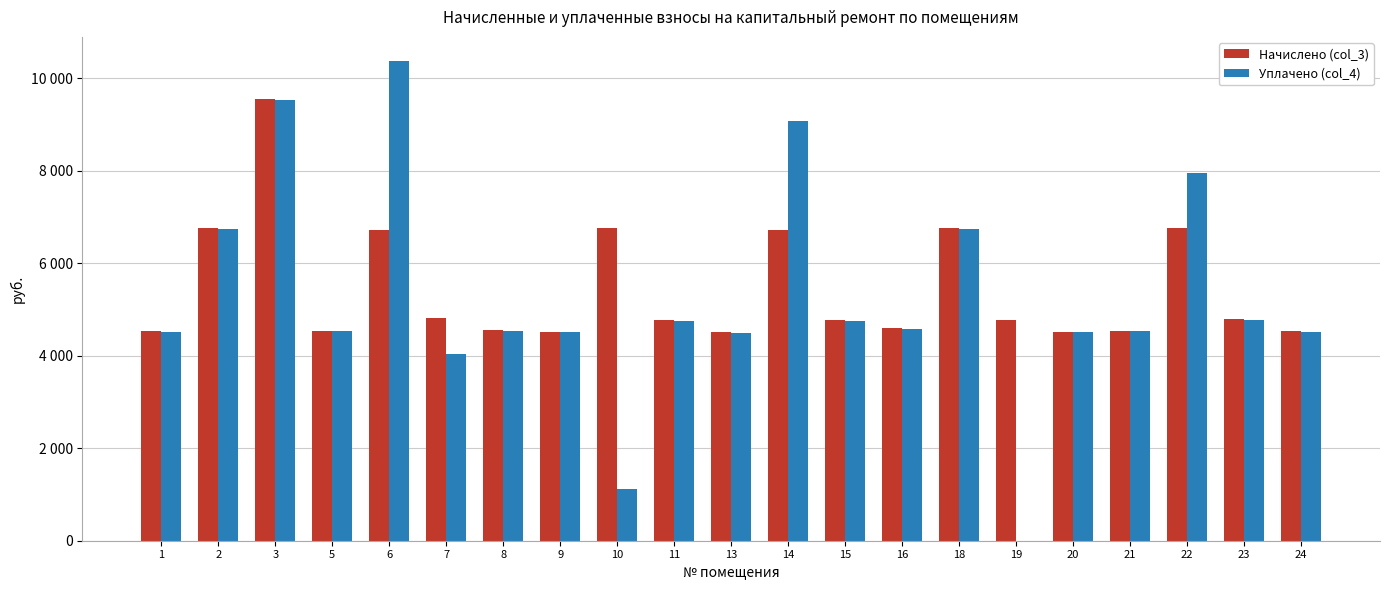

What is the difference between the highest and lowest values at 13?

14.3